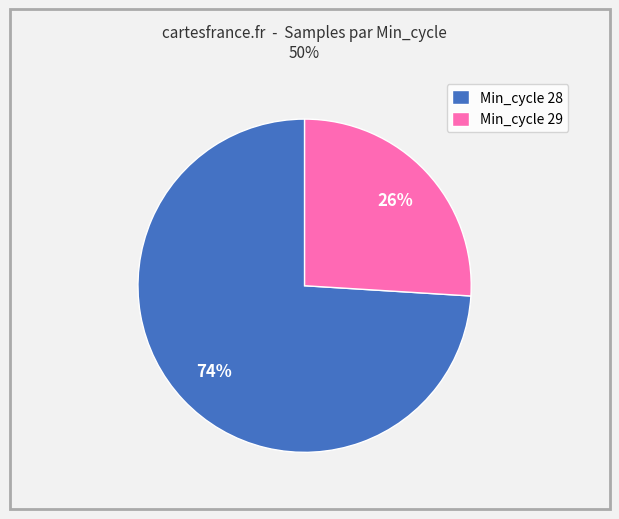

To the nearest percent, what percentage of the pie is Min_cycle 28?

74%